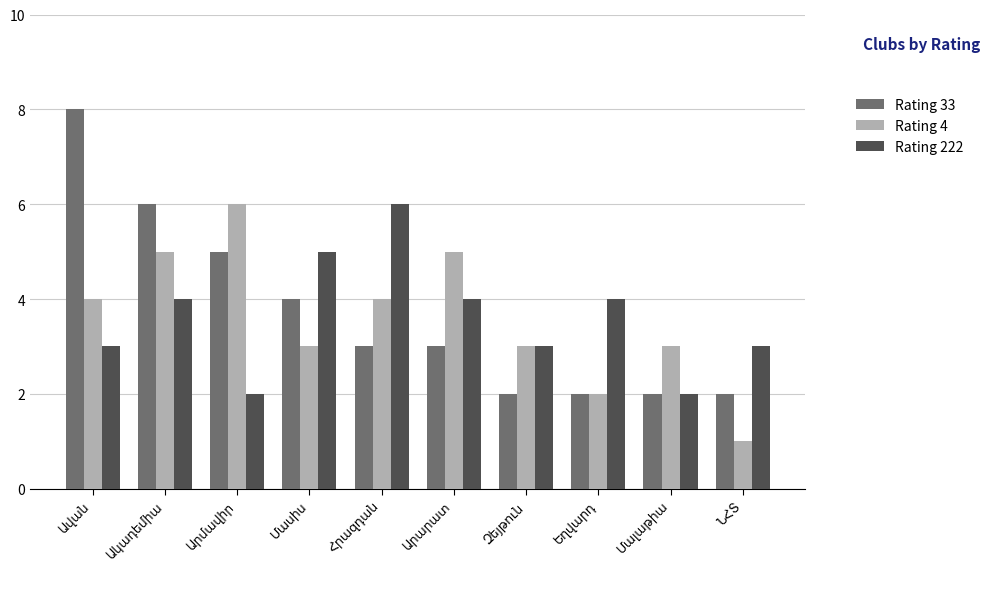

What is the difference between the second highest and minimum values in the Rating 33 series?

4